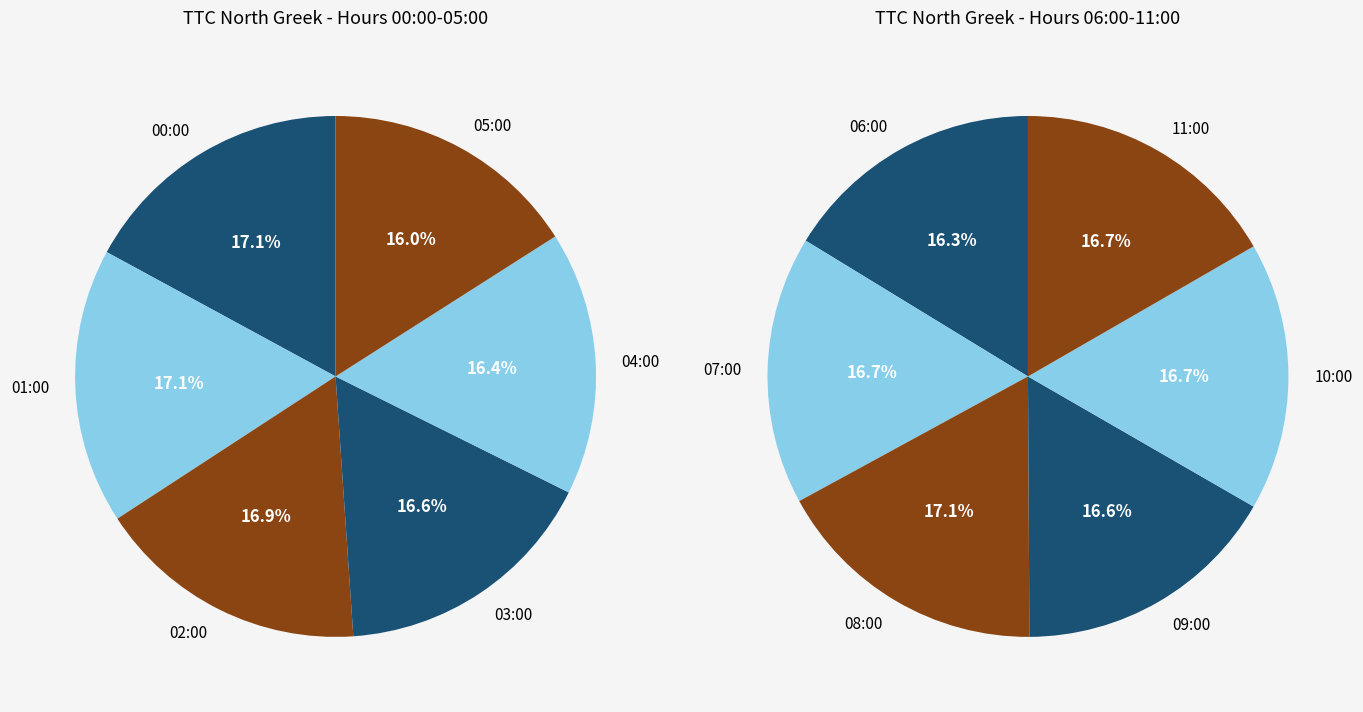

Which slice is the smallest?

06:00